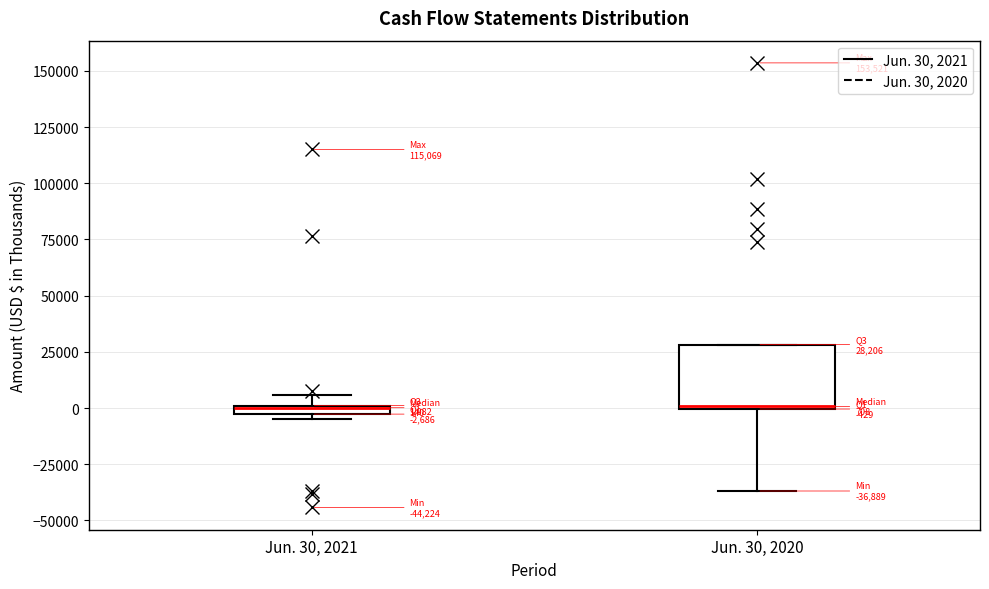

Which box is the tallest, from its lower edge to its upper edge?

Jun. 30, 2020